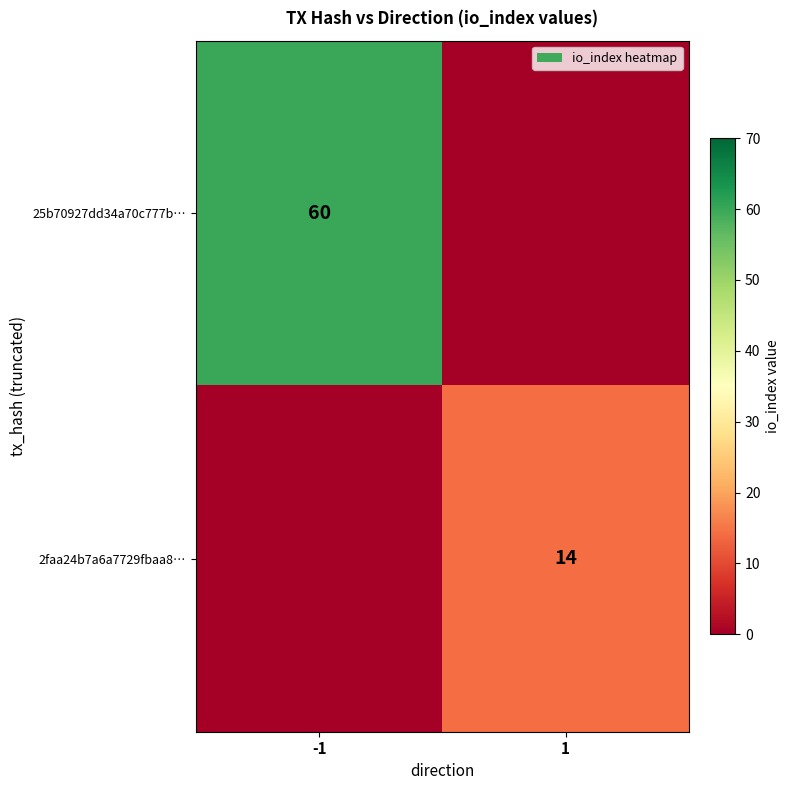

What is the maximum value shown in the chart?

60